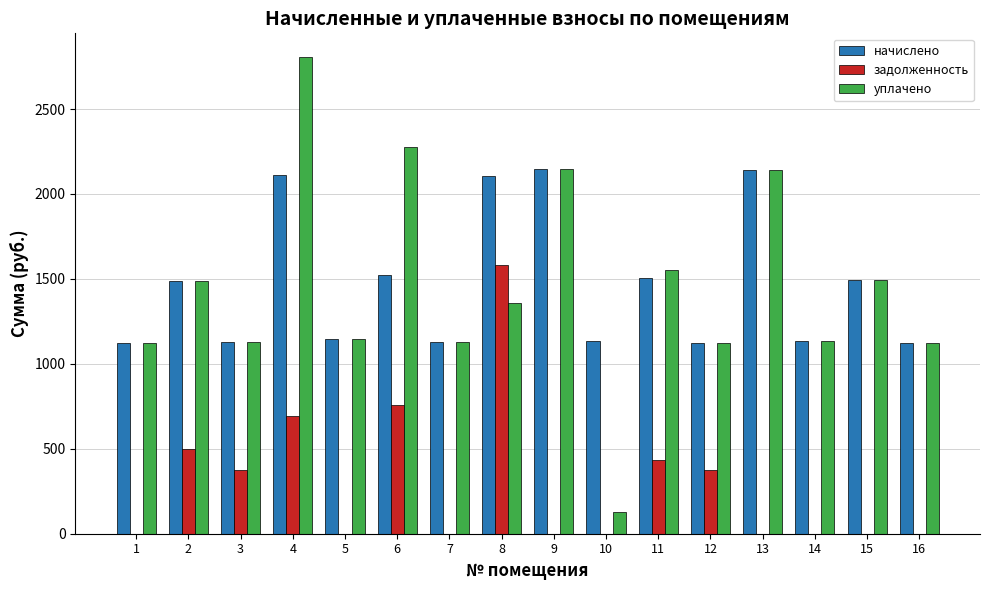

Is it true that начислено equals 2975.8 at 13?

False